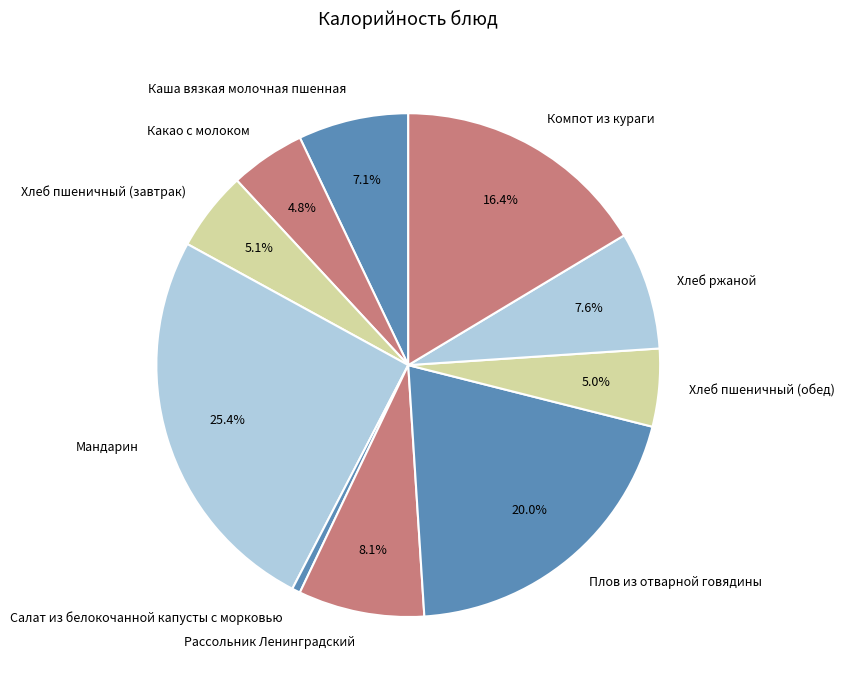

Which has a higher value, Плов из отварной говядины or Какао с молоком?

Плов из отварной говядины